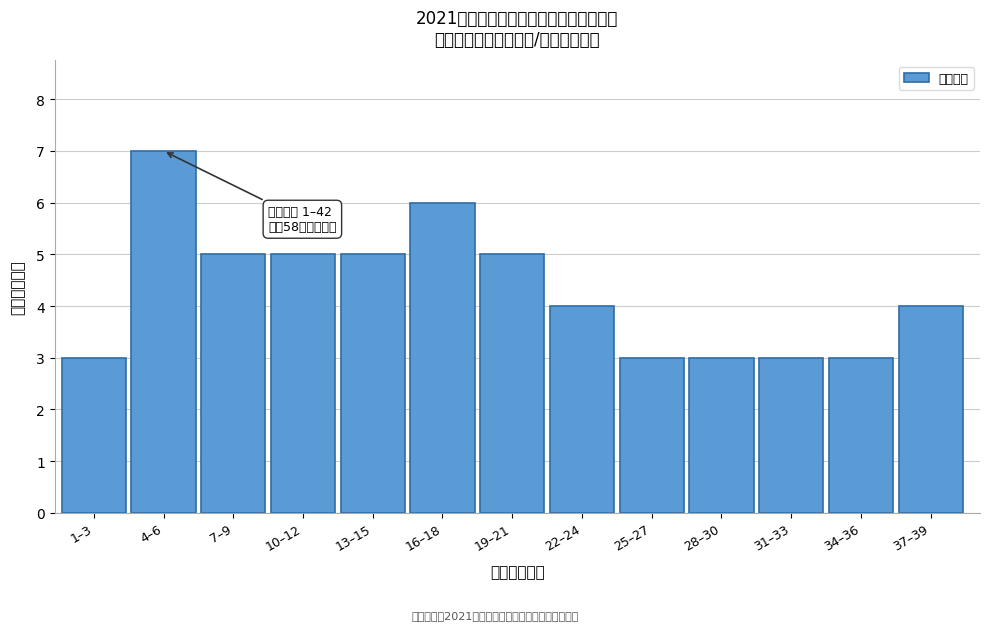

Reading left to right, extract all data points from this chart.

1–3=3	4–6=7	7–9=5	10–12=5	13–15=5	16–18=6	19–21=5	22–24=4	25–27=3	28–30=3	31–33=3	34–36=3	37–39=4